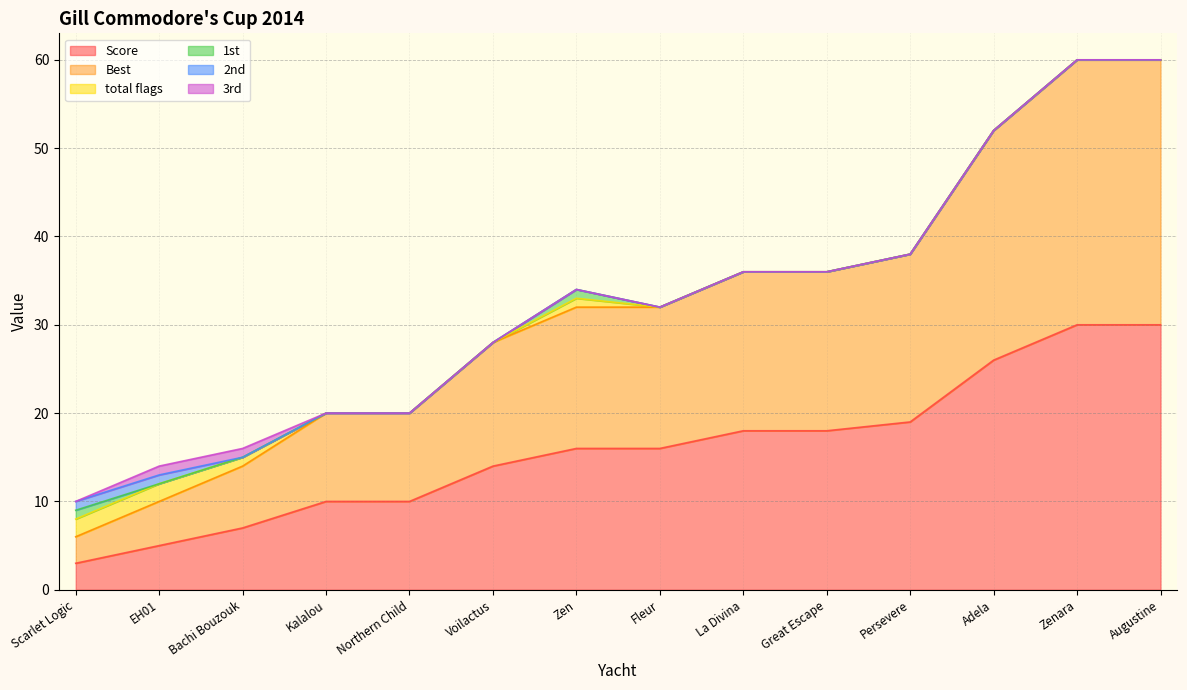

The 1st series shows -1 at Northern Child. True or false?

False